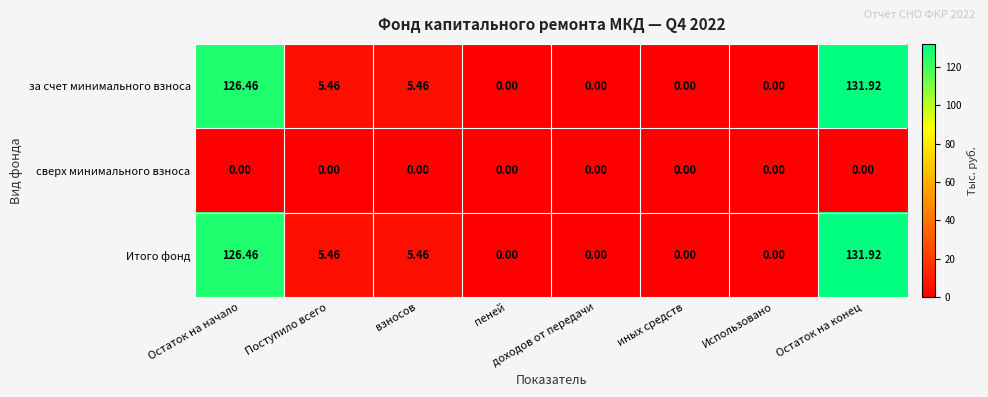

What is the maximum value shown in the chart?

131.9